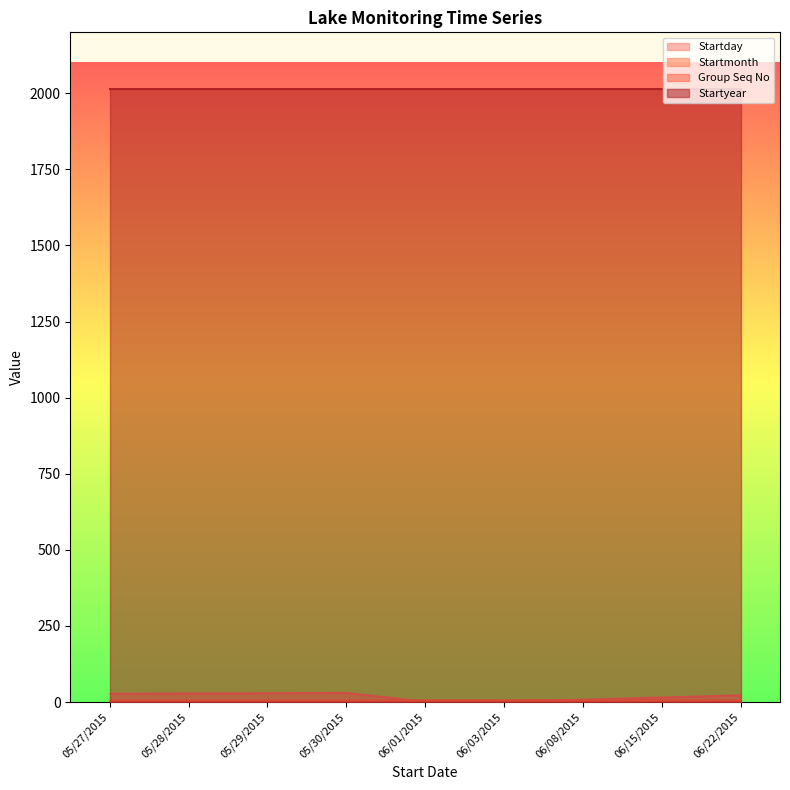

True or false: Startmonth has a value of 8 at 05/27/2015.

False